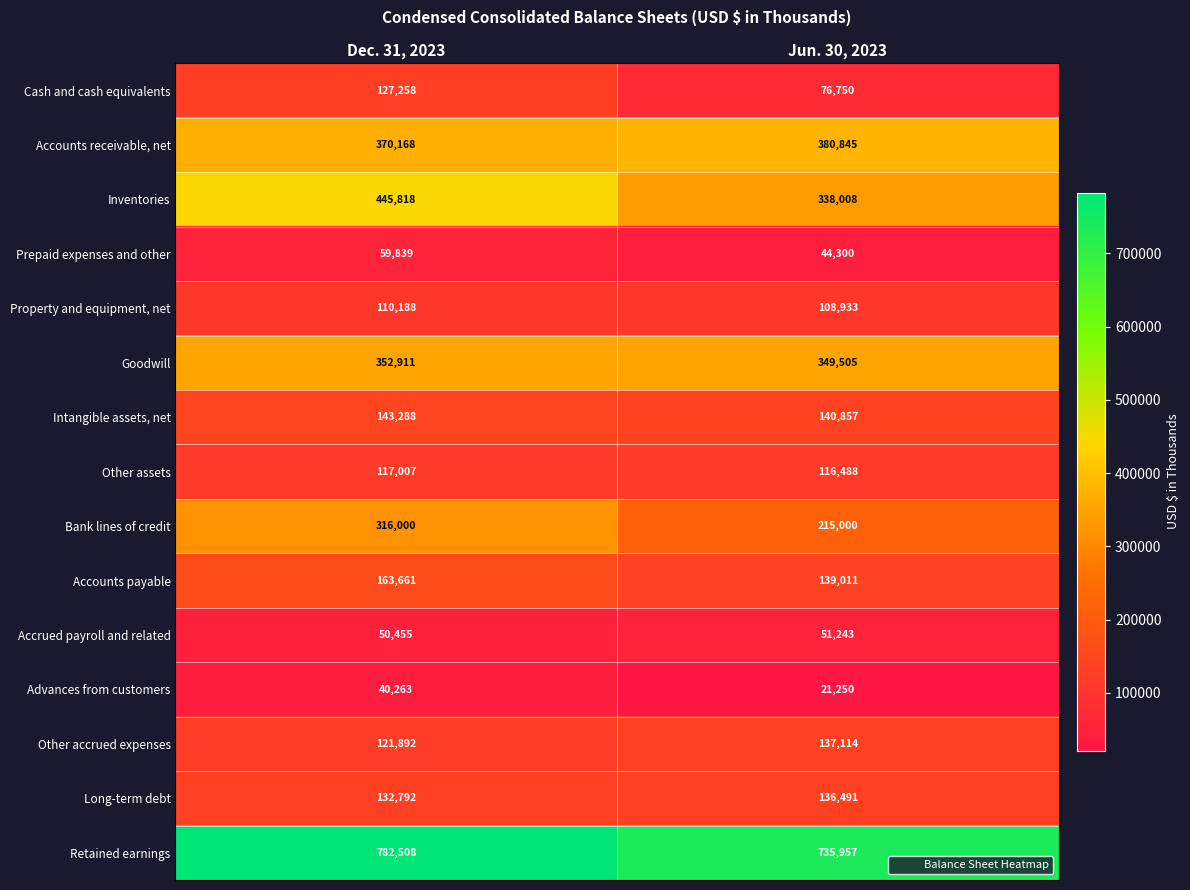

The value of Retained earnings at Jun. 30, 2023 is 345470. True or false?

False